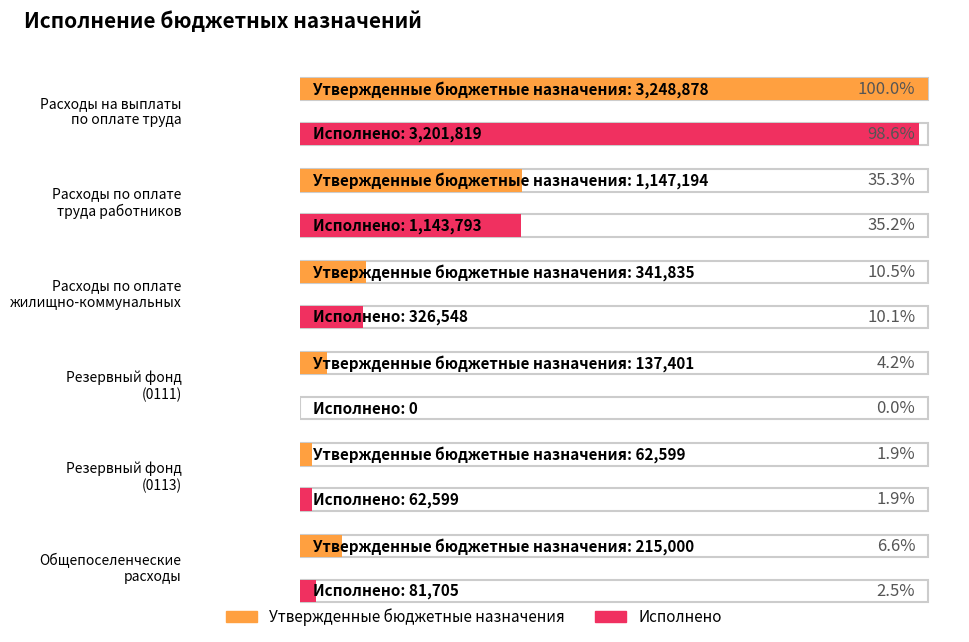

What are all the series names shown in the legend?

Утвержденные бюджетные назначения, Исполнено